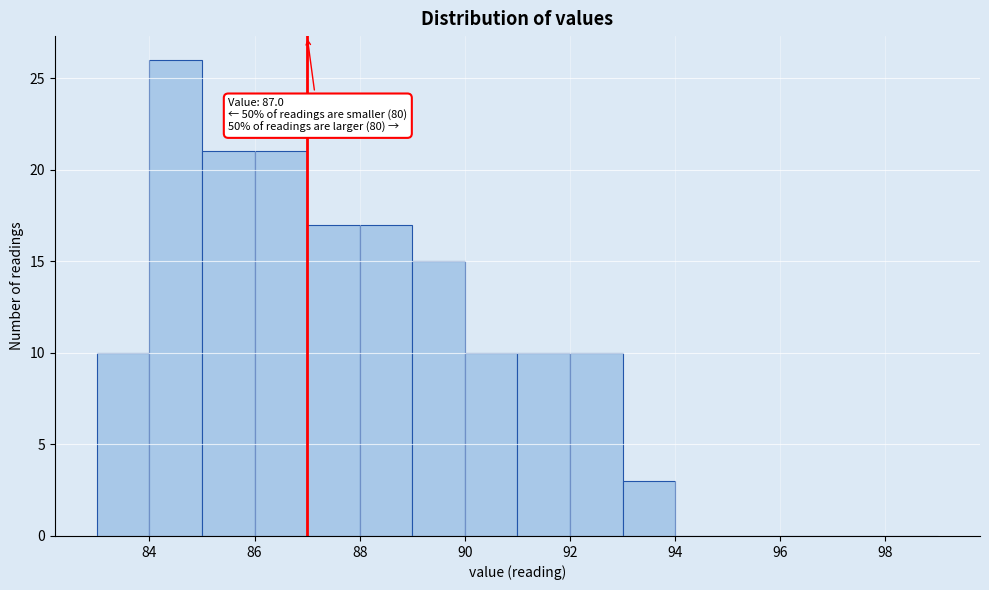

Over which range of the x-axis is the bar tallest?

84 to 85